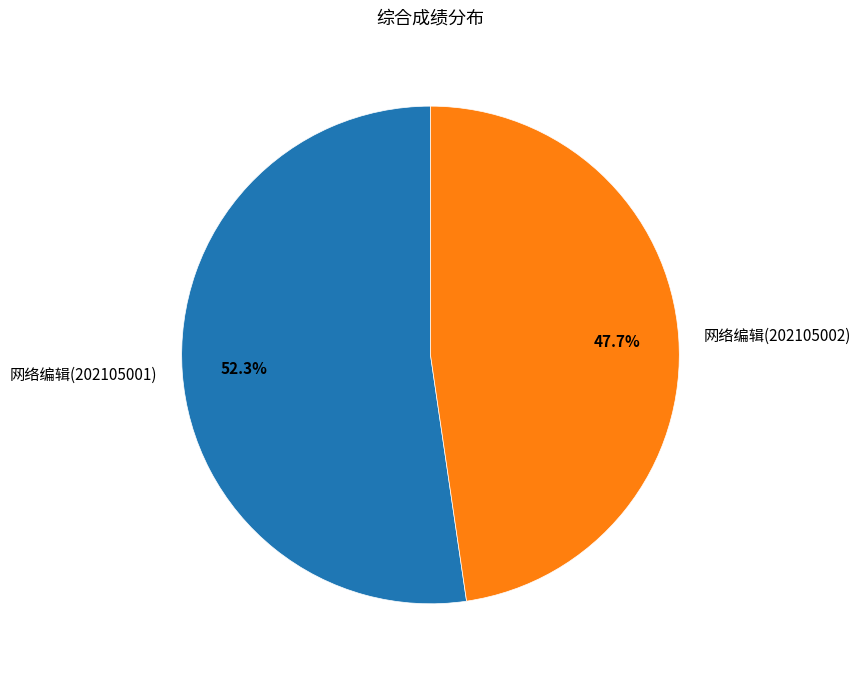

To the nearest percent, what percentage of the pie is 网络编辑(202105002)?

48%